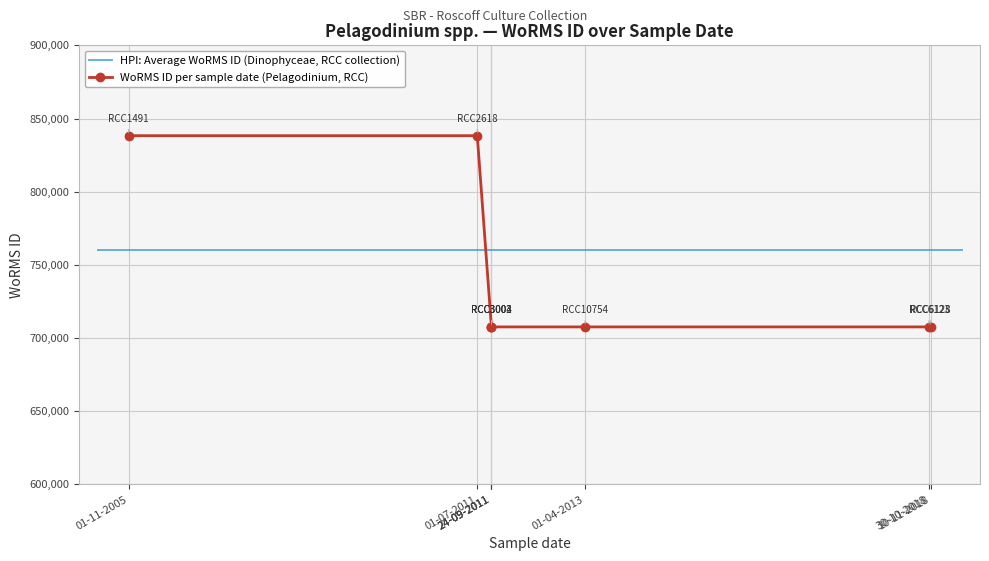

Which category has the lowest value across all series?

01-04-2013